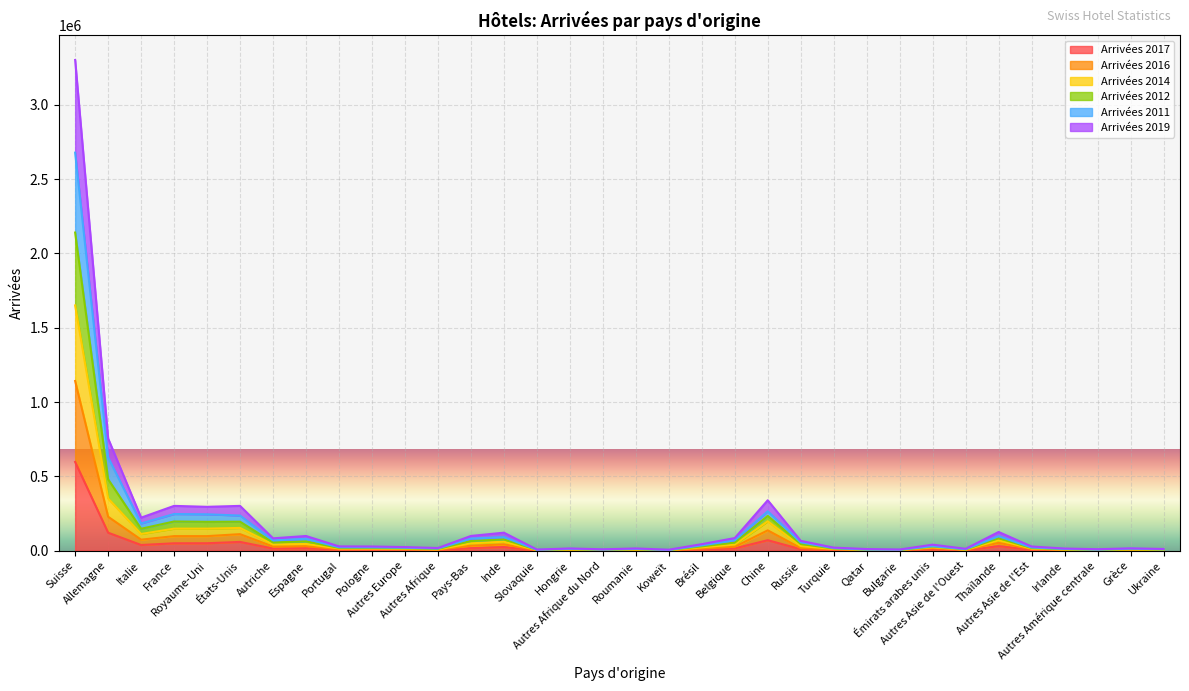

Reading right to left, what are all the values shown in this chart?

Arrivées 2017: 1445	2511	1601	2556	5605	29827	2148	9119	1332	2483	4266	8948	70112	14683	7490	1326	2496	1271	2398	1228	23858	16353	3049	4012	5116	5724	17042	13681	58446	49487	49137	37638	120493	596686
Arrivées 2016: 3143	5339	2768	4932	10282	52157	4362	16749	2639	4484	8137	16838	136295	25713	14025	2271	5204	2658	5002	2473	41985	32676	5921	8178	10104	10018	29326	27486	110625	97419	97356	73515	227979	1141553
Arrivées 2014: 8723	12811	6558	11021	20904	96674	9481	29293	5957	6930	16491	55857	264443	69209	35091	4371	11294	6932	11752	5710	90901	81162	14039	19052	21704	22202	79305	68912	235857	244323	246202	182707	627929	2678927
Arrivées 2012: 10926	15025	9350	13815	27569	125322	11991	39933	7323	10456	19940	65552	338886	84310	43337	5884	14447	8618	14360	7098	120676	98609	17327	23568	27568	28314	98345	82549	301000	294654	301010	221672	754610	3302583
Arrivées 2011: 7015	9620	5541	9042	17419	83040	8007	27127	4753	6209	13985	44392	233481	53801	28460	3731	9372	5814	9480	4795	75445	64416	11334	15070	18018	18325	61761	54781	194506	193564	195960	146856	480188	2140980
Arrivées 2019: 5033	7625	4392	7074	13974	69507	6155	22773	3739	5496	11475	30371	197124	40880	22017	3111	7369	4062	7513	3570	59866	48841	8531	11414	14337	14734	44833	41304	152658	147901	147813	111838	351056	1650396